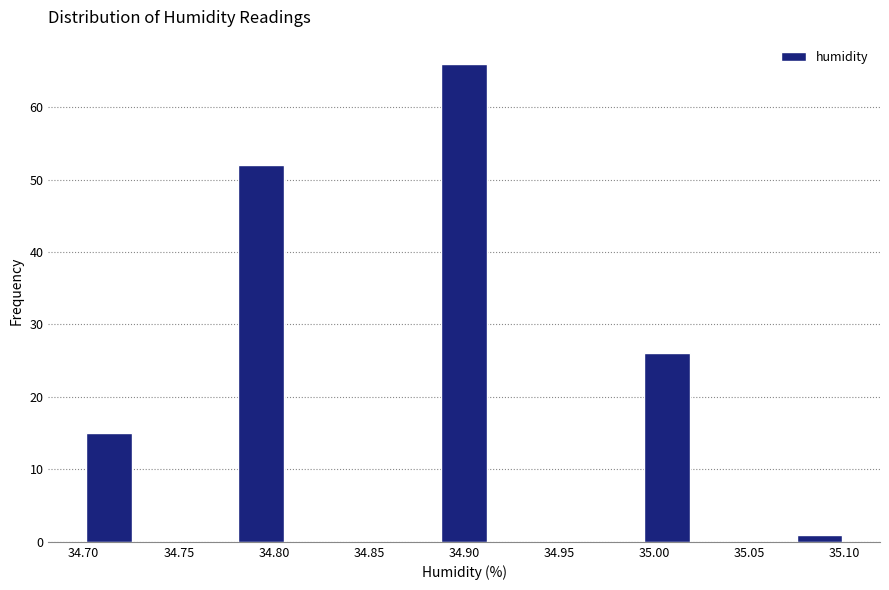

Reading left to right, transcribe this chart: for each bar, give the range it covers on the x-axis and its height. Neither the bar edges nor the heights are printed on the chart, so give them approximately, as read against the axes.

34.700 to 34.725: 15
34.725 to 34.755: 0
34.755 to 34.780: 0
34.780 to 34.805: 52
34.805 to 34.835: 0
34.835 to 34.860: 0
34.860 to 34.885: 0
34.885 to 34.915: 66
34.915 to 34.940: 0
34.940 to 34.965: 0
34.965 to 34.995: 0
34.995 to 35.020: 26
35.020 to 35.045: 0
35.045 to 35.075: 0
35.075 to 35.100: 1